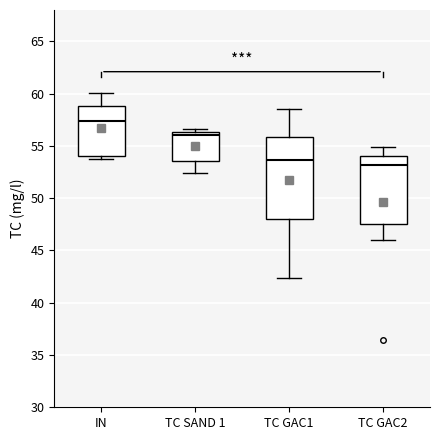

Comparing the boxes themselves (not the whiskers), which one is the tallest?

TC GAC1